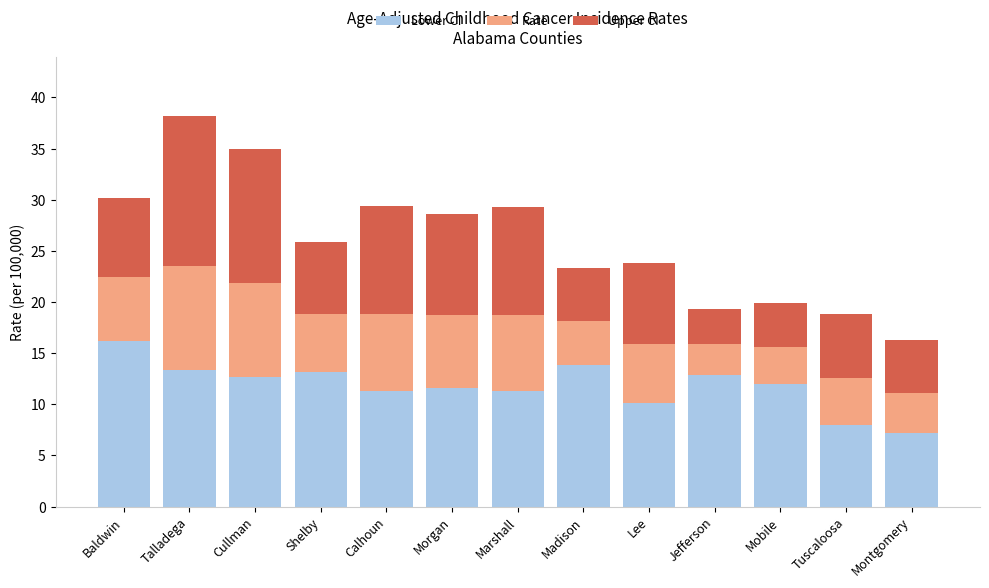

What is the maximum value for Lower CI?

16.2